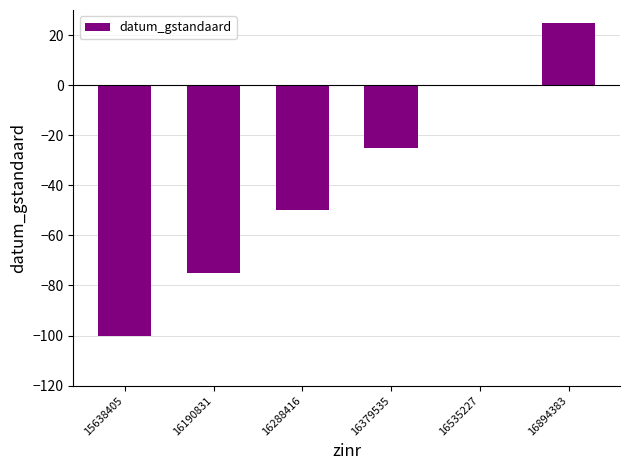

Reading left to right, transcribe all the data shown in this chart.

-100	-75	-50	-25	0	25